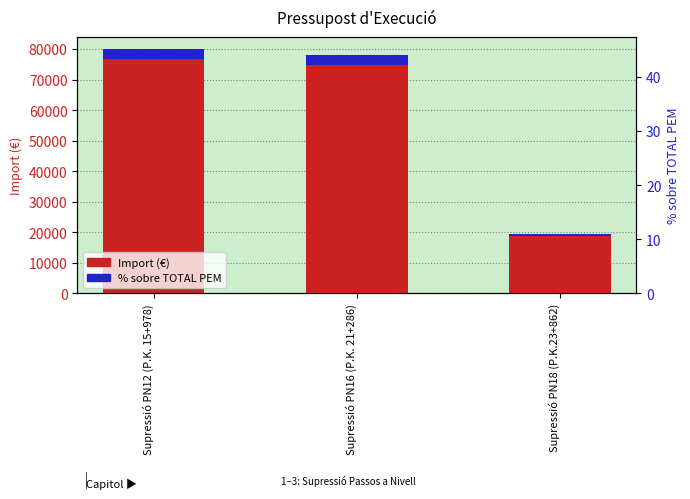

What are all the series names shown in the legend?

Import (€), % sobre TOTAL PEM